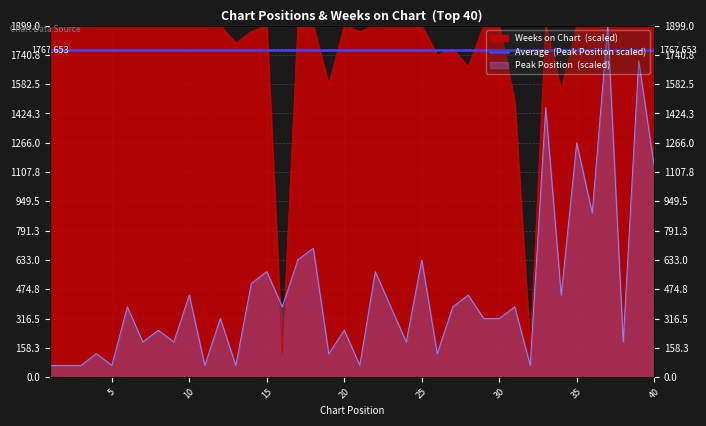

What is the difference between the second highest and minimum values in the Weeks on Chart series?

1772.4